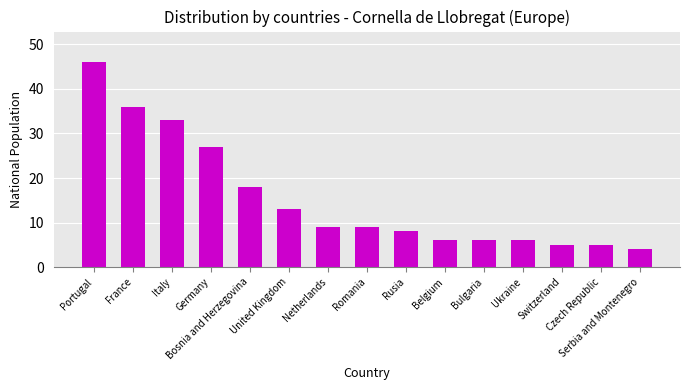

At which label does the data first exceed 9?

Portugal